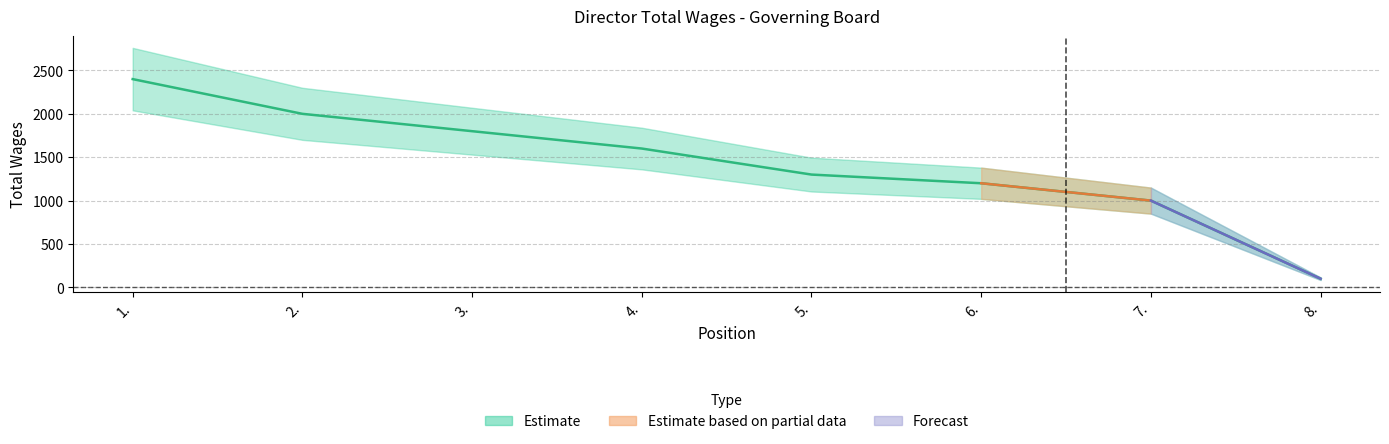

What position from the left is 3.?

3